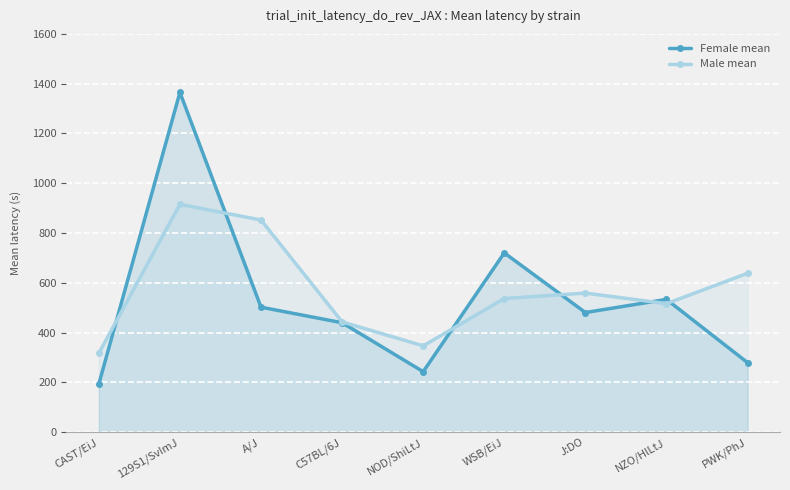

Reading left to right, extract all data points from this chart.

Female mean: CAST/EiJ=193.6	129S1/SvImJ=1365.0	A/J=502.3	C57BL/6J=439.8	NOD/ShiLtJ=243.3	WSB/EiJ=720.4	J:DO=480.8	NZO/HlLtJ=533.6	PWK/PhJ=279.5
Male mean: CAST/EiJ=316.7	129S1/SvImJ=915.5	A/J=852.4	C57BL/6J=443.3	NOD/ShiLtJ=347.0	WSB/EiJ=537.1	J:DO=558.9	NZO/HlLtJ=516.5	PWK/PhJ=638.4